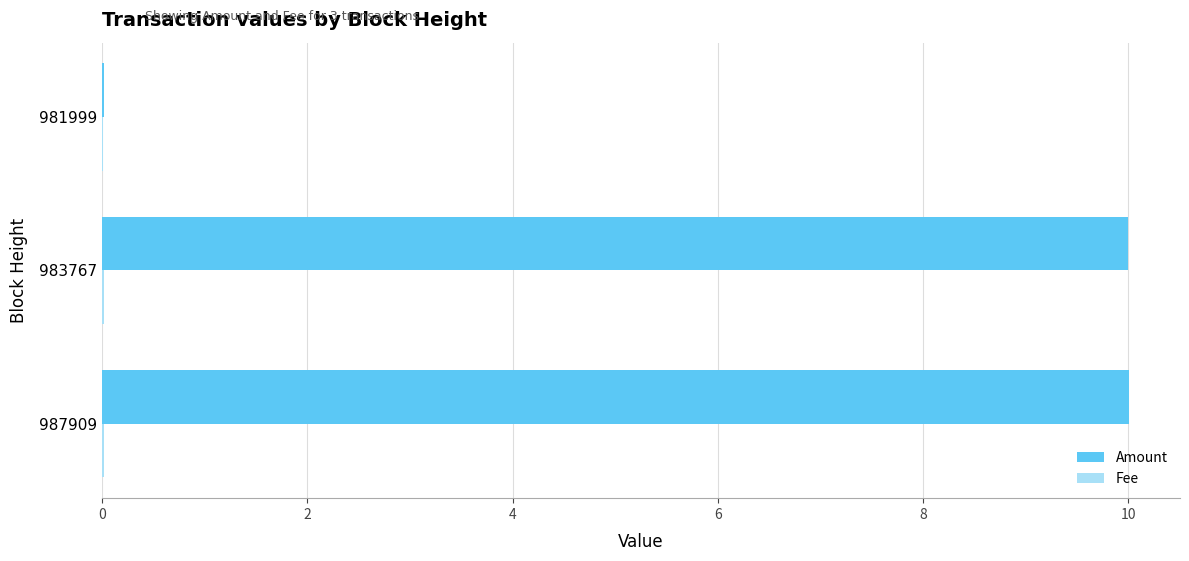

Count the number of categories in the chart.

3